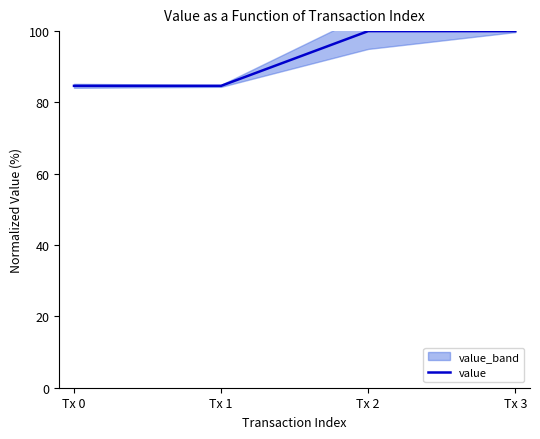

Reading left to right, transcribe all the data shown in this chart.

84.7	84.7	100.0	100.0